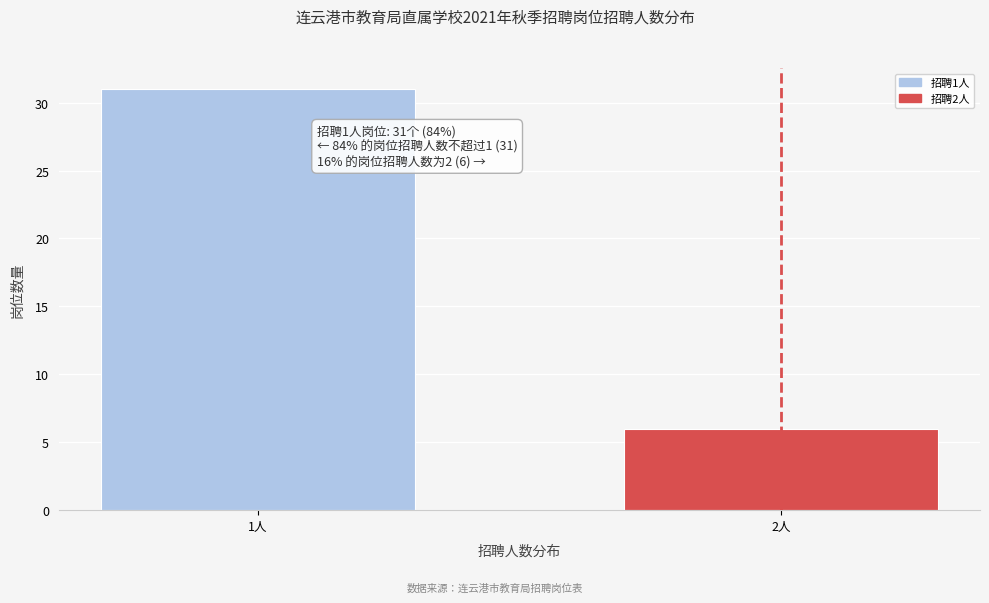

Reading left to right, extract all data points from this chart.

31	6